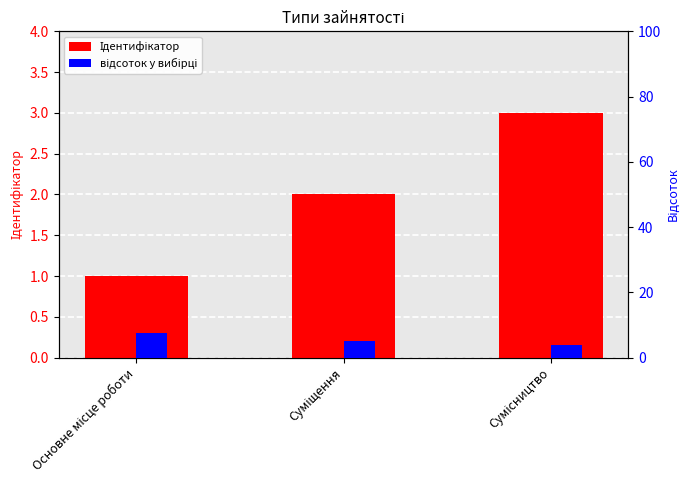

What is the difference between the maximum and minimum values in the Ідентифікатор series?

2.0